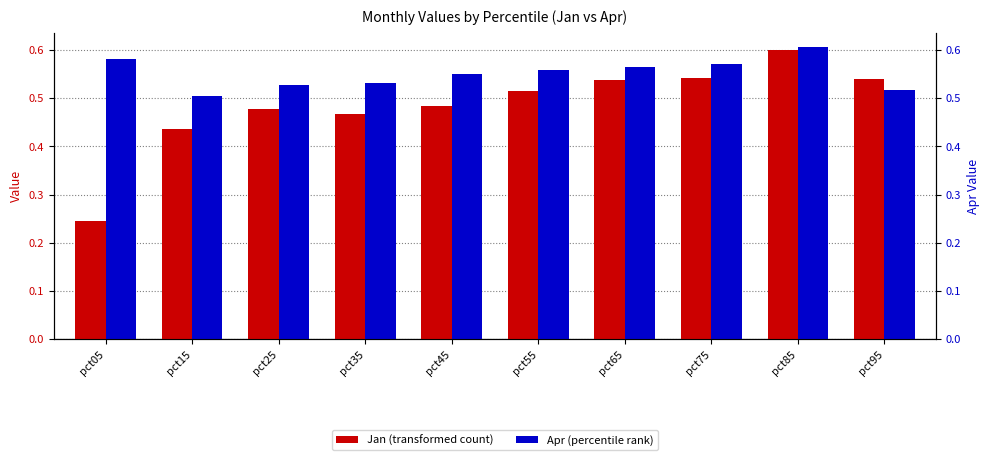

Which label corresponds to the smallest value in the chart?

pct05